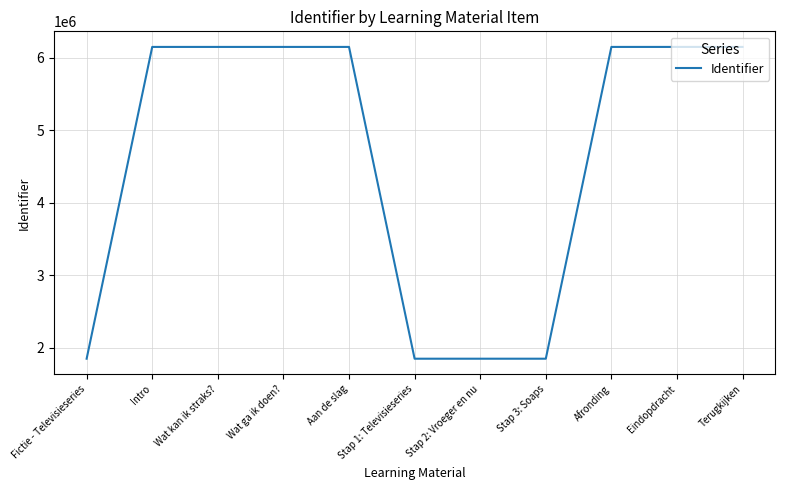

Is it true that the value at Stap 1: Televisieseries is 2459115?

False